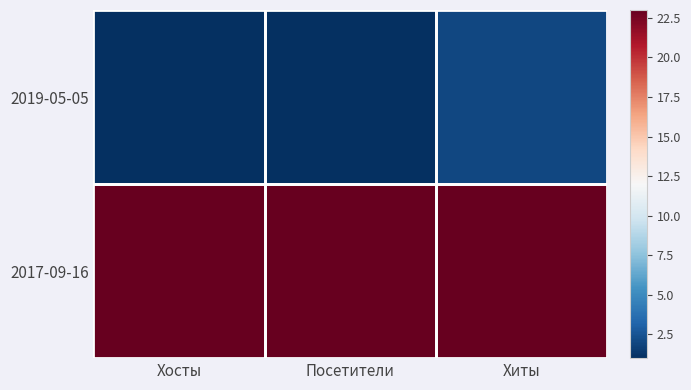

Reading right to left, list all the values displayed in this chart.

2019-05-05: Хиты=2	Посетители=1	Хосты=1
2017-09-16: Хиты=23	Посетители=23	Хосты=23